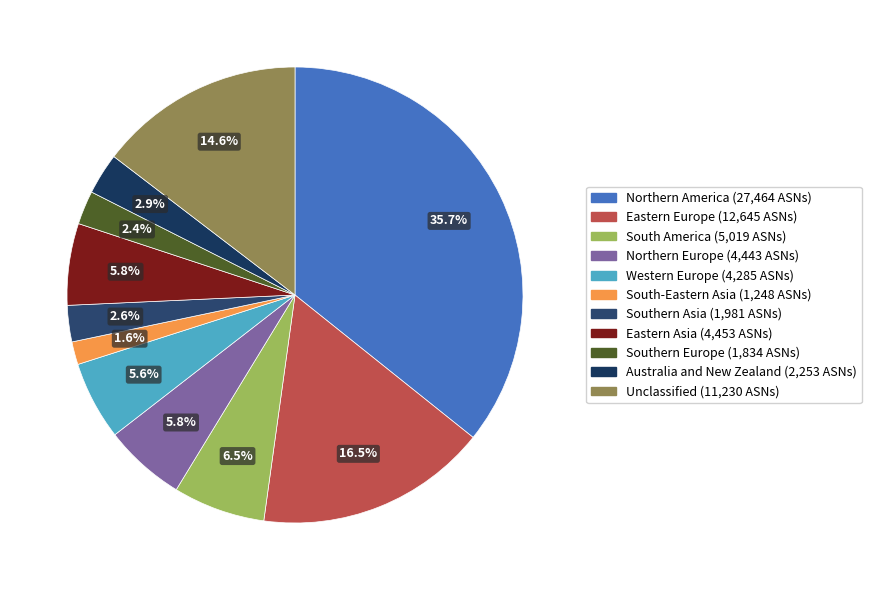

To the nearest percent, what is the combined percentage of Northern Europe and Eastern Asia?

12%